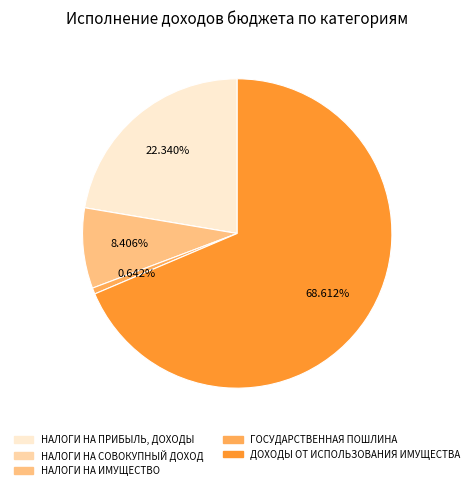

Approximately how many times larger is the value at ДОХОДЫ ОТ ИСПОЛЬЗОВАНИЯ ИМУЩЕСТВА compared to НАЛОГИ НА ПРИБЫЛЬ, ДОХОДЫ?

3.1